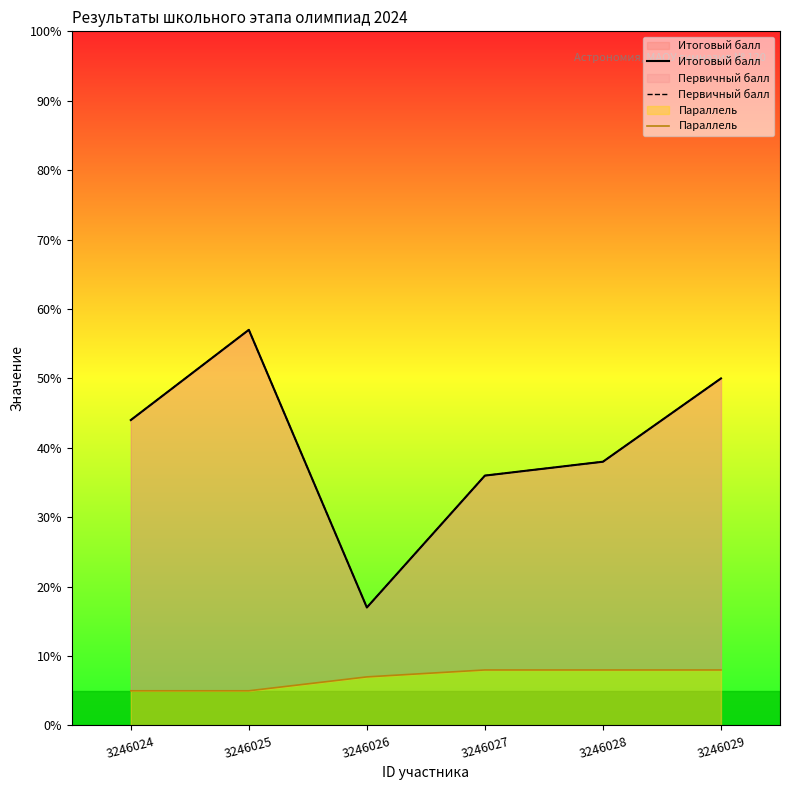

Between 3246027 and 3246025, which is larger?

3246025